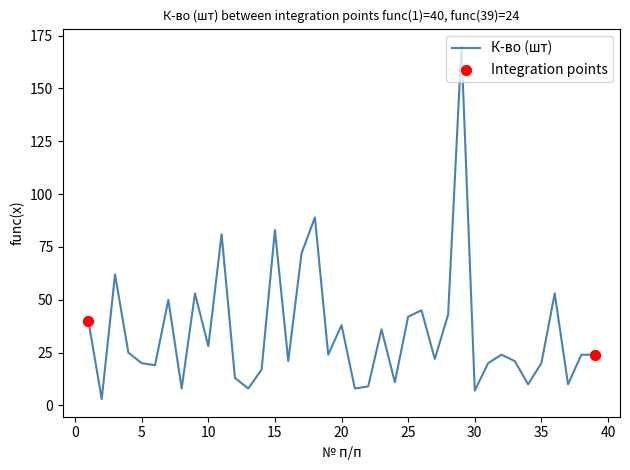

What is the difference between the maximum and minimum values?

167